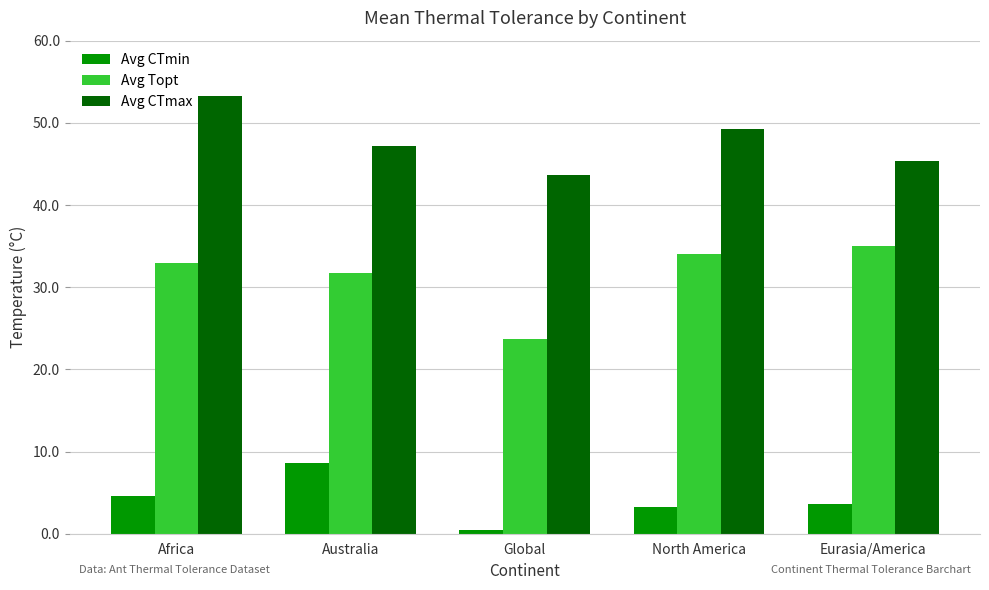

Which category has the highest value across all series?

Africa